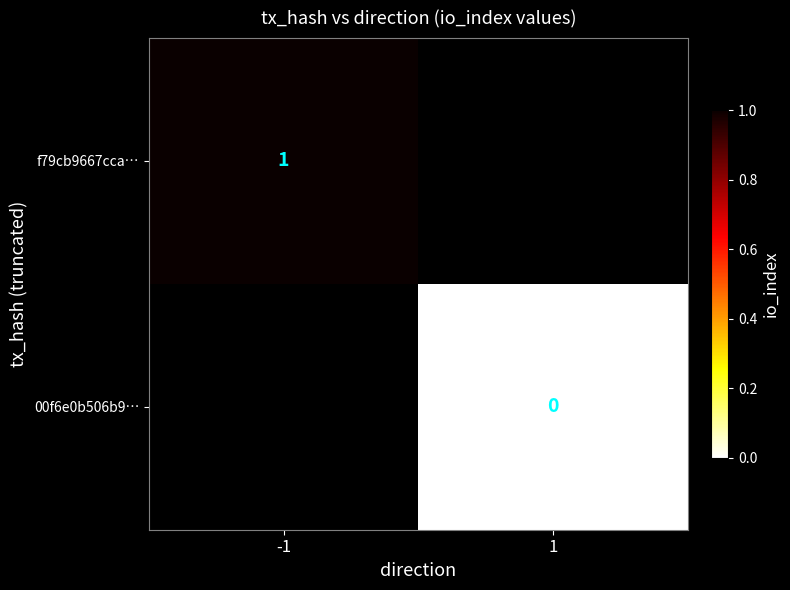

Which series has the widest spread of values?

f79cb9667cca…